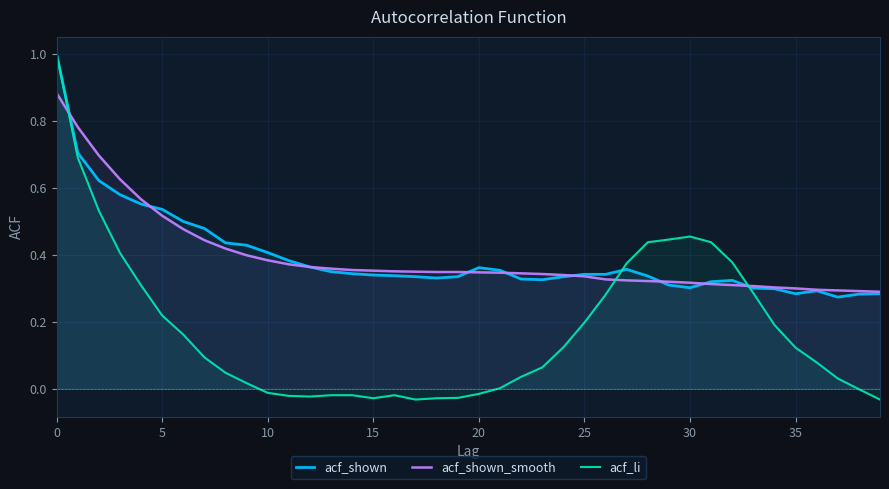

The acf_li series shows -0.0 at 39. True or false?

True